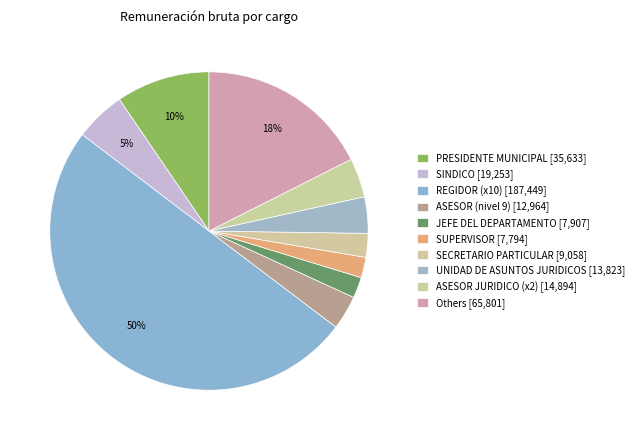

Count the number of slices in the pie.

10